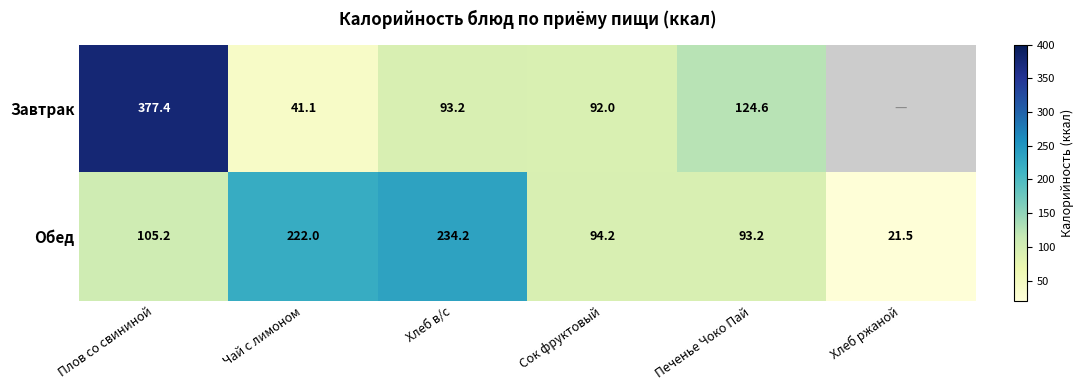

What is the difference between the highest and lowest values at Плов со свининой?

272.2